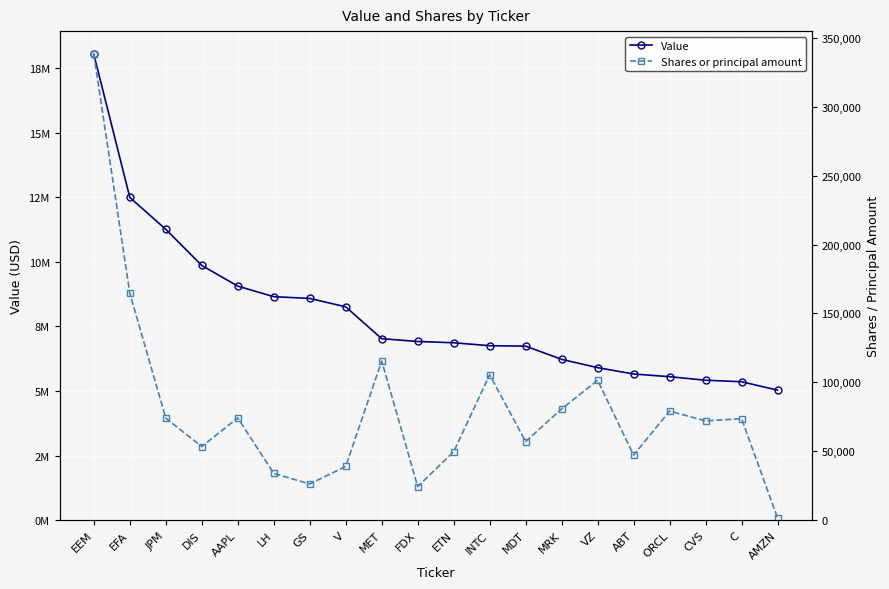

What is the label of the 12th point from the right?

MET